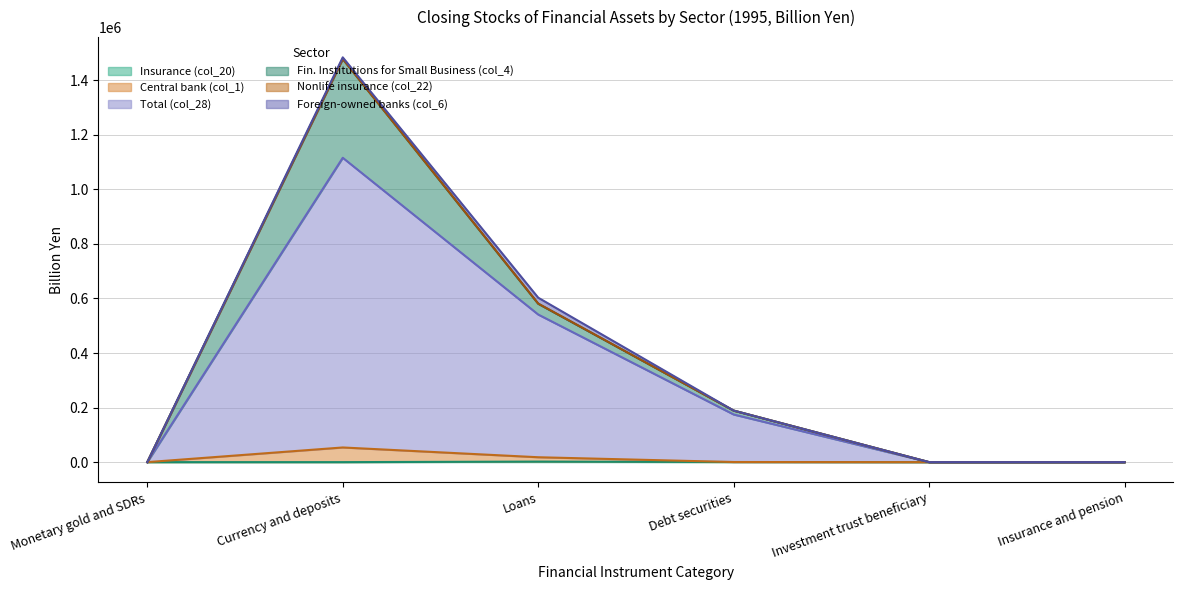

How many data points in Insurance (col_20) are above 0?

2